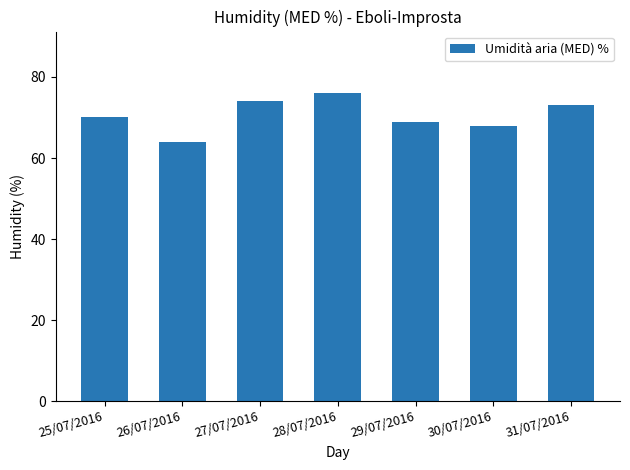

What is the difference between the values at 26/07/2016 and 28/07/2016?

12